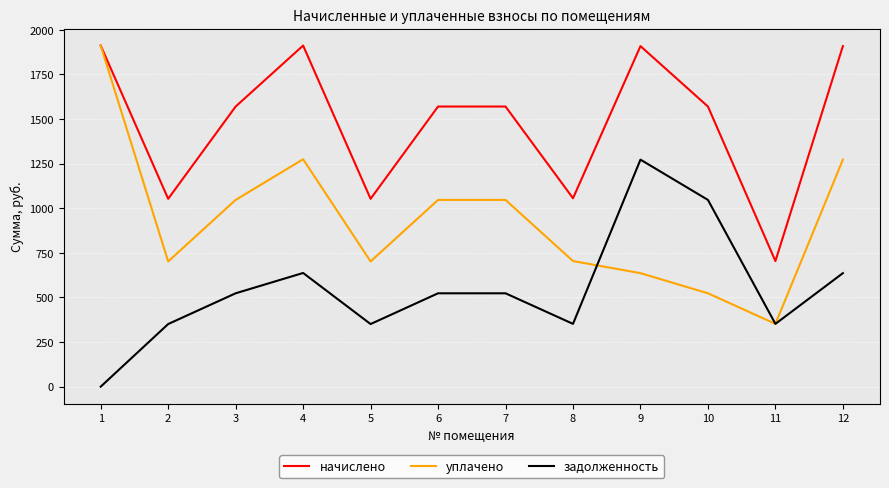

Rank the series by their average value, from lowest to highest.

задолженность, уплачено, начислено